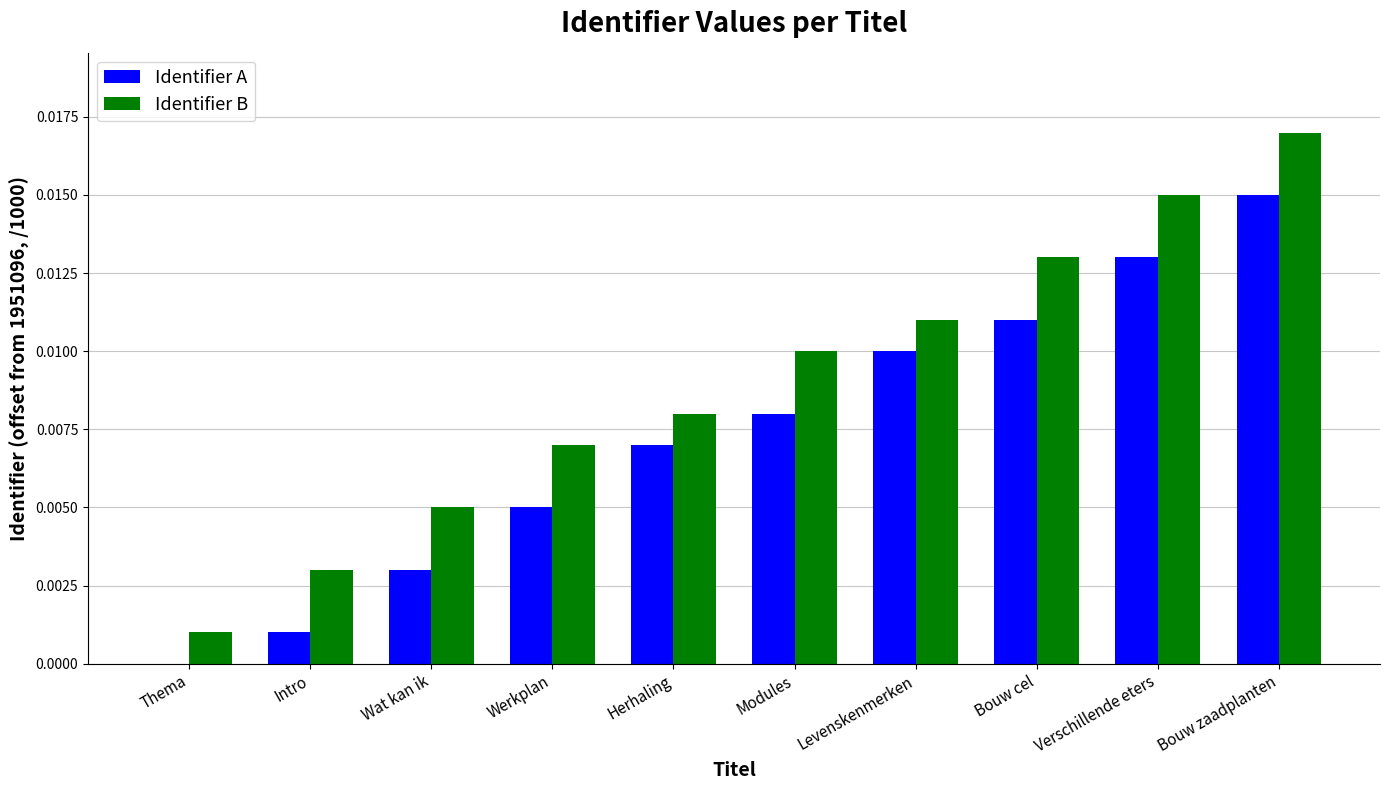

How many categories are shown in the chart?

10